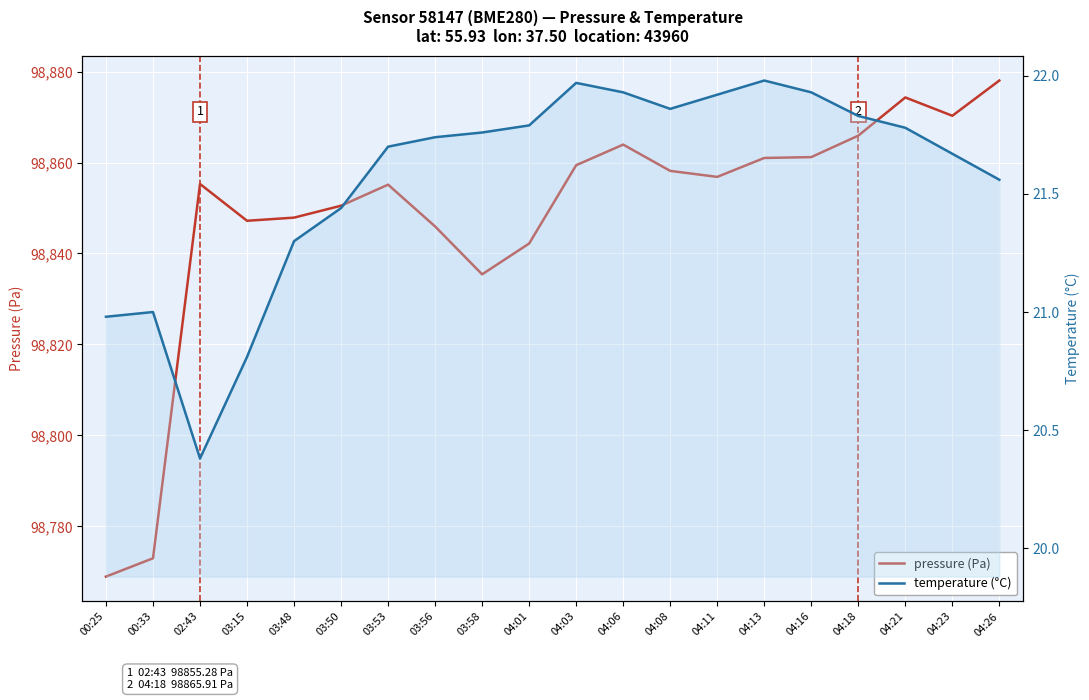

True or false: pressure (Pa) has a value of 33554.0 at 04:23.

False